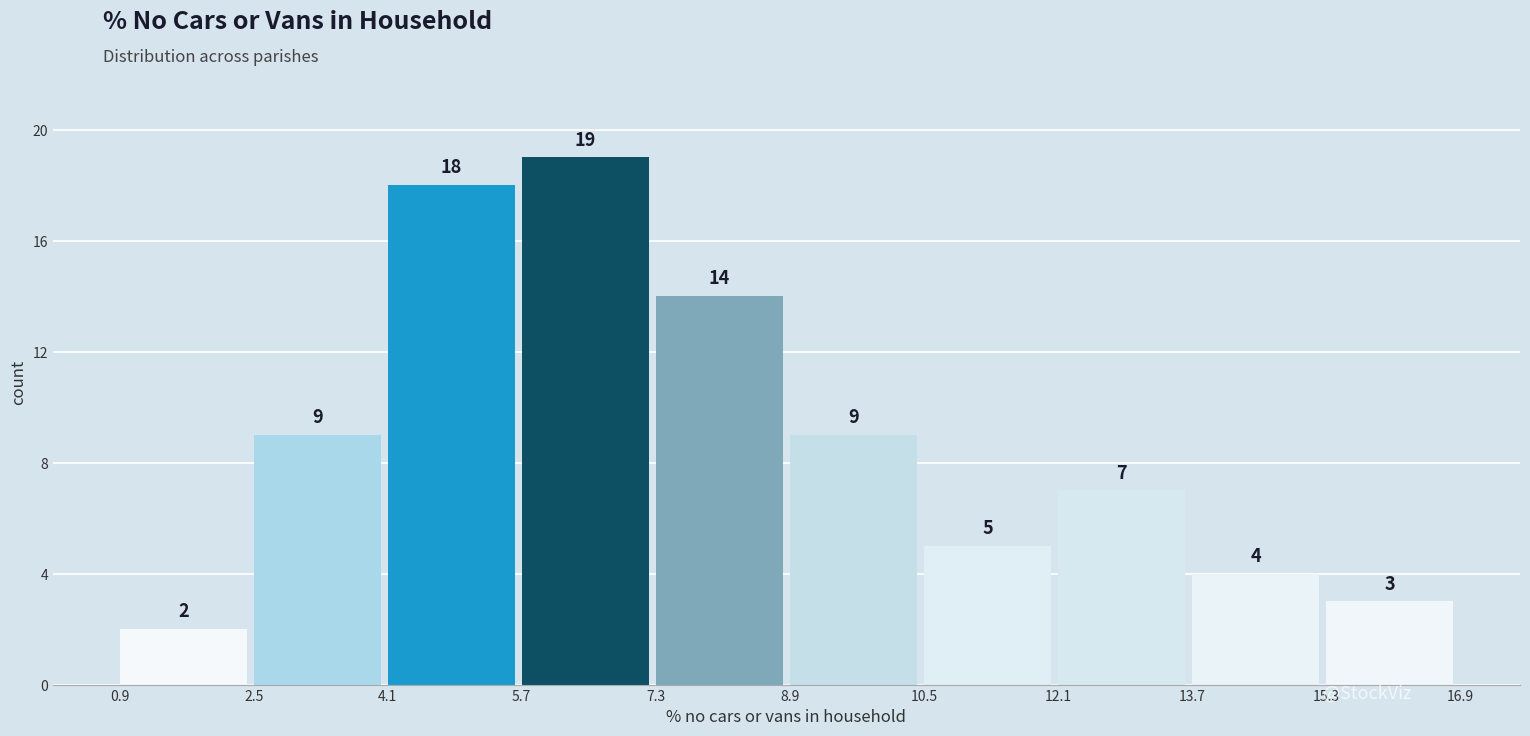

Over which range of the x-axis is the bar tallest?

5.7 to 7.3